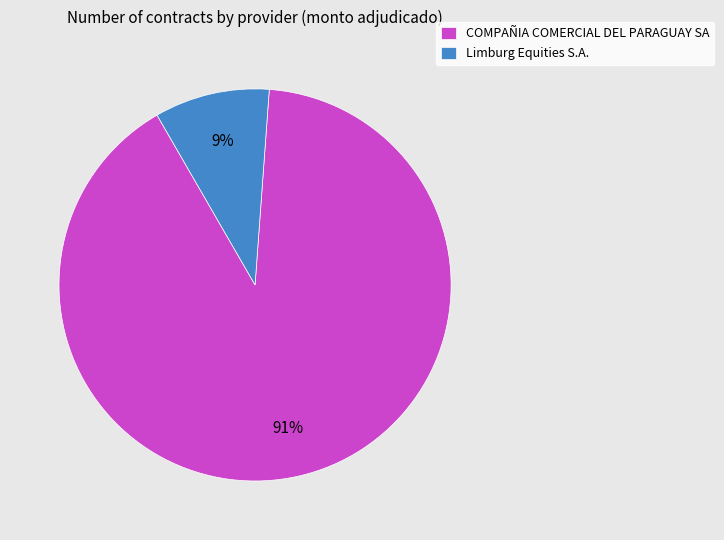

The COMPAÑIA COMERCIAL DEL PARAGUAY SA slice represents 78% of the pie. True or false?

False